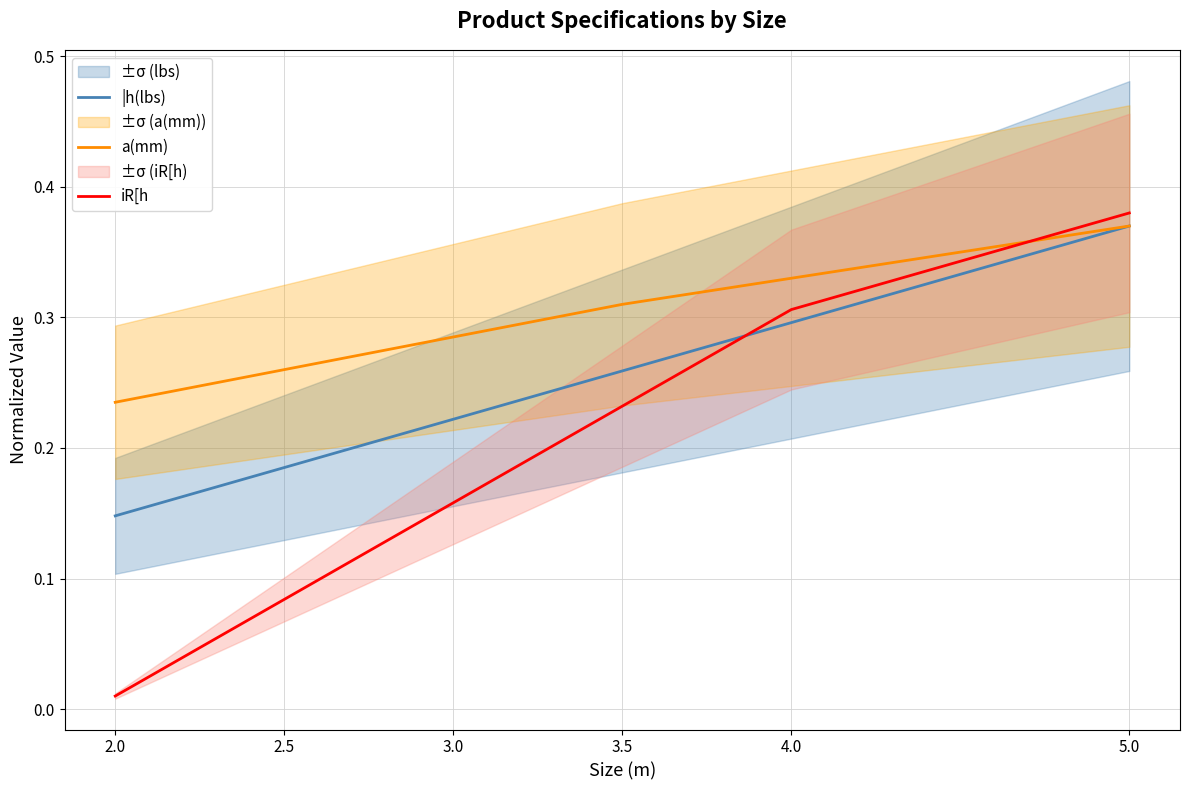

Reading left to right, list all the values displayed in this chart.

|h(lbs): 2.0=0.1	2.5=0.2	3.0=0.2	3.5=0.3	4.0=0.3	5.0=0.4
a(mm): 2.0=0.2	2.5=0.3	3.0=0.3	3.5=0.3	4.0=0.3	5.0=0.4
iR[h: 2.0=0.0	2.5=0.1	3.0=0.2	3.5=0.2	4.0=0.3	5.0=0.4